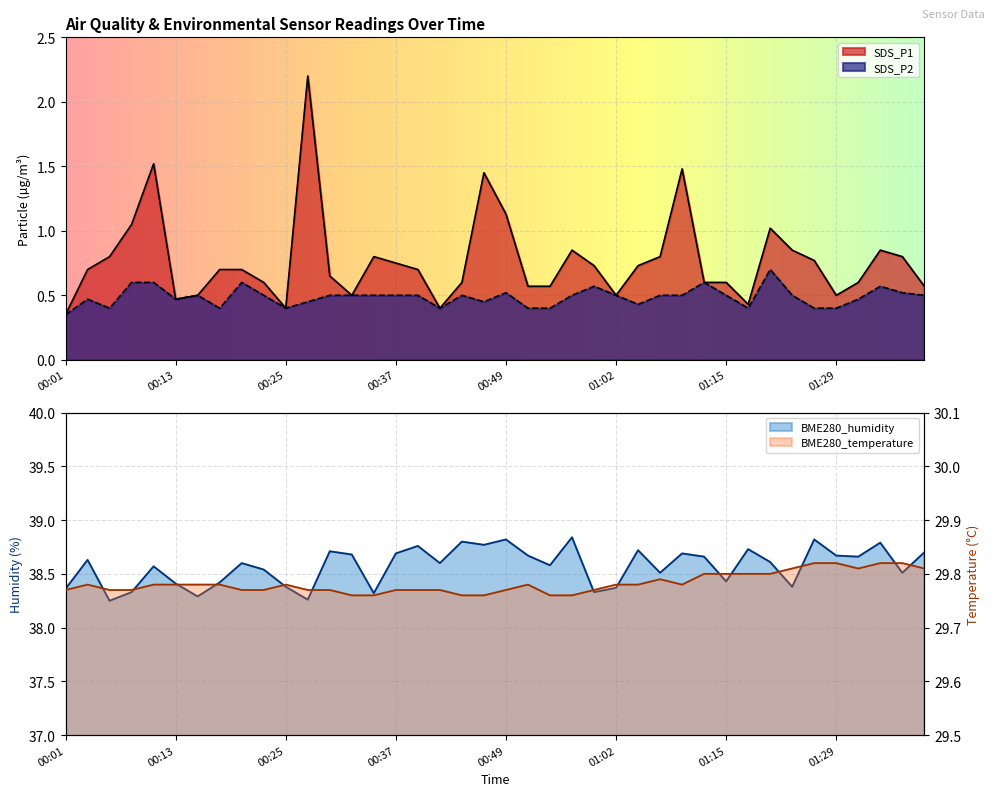

Reading left to right, what are all the values shown in this chart?

SDS_P1: 00:01=0.3	00:03=0.7	00:06=0.8	00:08=1.1	00:11=1.5	00:13=0.5	00:15=0.5	00:18=0.7	00:20=0.7	00:23=0.6	00:25=0.4	00:28=2.2	00:30=0.7	00:32=0.5	00:35=0.8	00:37=0.8	00:40=0.7	00:42=0.4	00:45=0.6	00:47=1.4	00:49=1.1	00:52=0.6	00:54=0.6	00:57=0.8	00:59=0.7	01:02=0.5	01:04=0.7	01:07=0.8	01:10=1.5	01:13=0.6	01:15=0.6	01:18=0.4	01:21=1.0	01:23=0.8	01:26=0.8	01:29=0.5	01:31=0.6	01:33=0.8	01:36=0.8	01:38=0.6
SDS_P2: 00:01=0.3	00:03=0.5	00:06=0.4	00:08=0.6	00:11=0.6	00:13=0.5	00:15=0.5	00:18=0.4	00:20=0.6	00:23=0.5	00:25=0.4	00:28=0.5	00:30=0.5	00:32=0.5	00:35=0.5	00:37=0.5	00:40=0.5	00:42=0.4	00:45=0.5	00:47=0.5	00:49=0.5	00:52=0.4	00:54=0.4	00:57=0.5	00:59=0.6	01:02=0.5	01:04=0.4	01:07=0.5	01:10=0.5	01:13=0.6	01:15=0.5	01:18=0.4	01:21=0.7	01:23=0.5	01:26=0.4	01:29=0.4	01:31=0.5	01:33=0.6	01:36=0.5	01:38=0.5
BME280_humidity: 00:01=38.4	00:03=38.6	00:06=38.2	00:08=38.3	00:11=38.6	00:13=38.4	00:15=38.3	00:18=38.4	00:20=38.6	00:23=38.5	00:25=38.4	00:28=38.3	00:30=38.7	00:32=38.7	00:35=38.3	00:37=38.7	00:40=38.8	00:42=38.6	00:45=38.8	00:47=38.8	00:49=38.8	00:52=38.7	00:54=38.6	00:57=38.8	00:59=38.3	01:02=38.4	01:04=38.7	01:07=38.5	01:10=38.7	01:13=38.7	01:15=38.4	01:18=38.7	01:21=38.6	01:23=38.4	01:26=38.8	01:29=38.7	01:31=38.7	01:33=38.8	01:36=38.5	01:38=38.7
BME280_temperature: 00:01=29.8	00:03=29.8	00:06=29.8	00:08=29.8	00:11=29.8	00:13=29.8	00:15=29.8	00:18=29.8	00:20=29.8	00:23=29.8	00:25=29.8	00:28=29.8	00:30=29.8	00:32=29.8	00:35=29.8	00:37=29.8	00:40=29.8	00:42=29.8	00:45=29.8	00:47=29.8	00:49=29.8	00:52=29.8	00:54=29.8	00:57=29.8	00:59=29.8	01:02=29.8	01:04=29.8	01:07=29.8	01:10=29.8	01:13=29.8	01:15=29.8	01:18=29.8	01:21=29.8	01:23=29.8	01:26=29.8	01:29=29.8	01:31=29.8	01:33=29.8	01:36=29.8	01:38=29.8